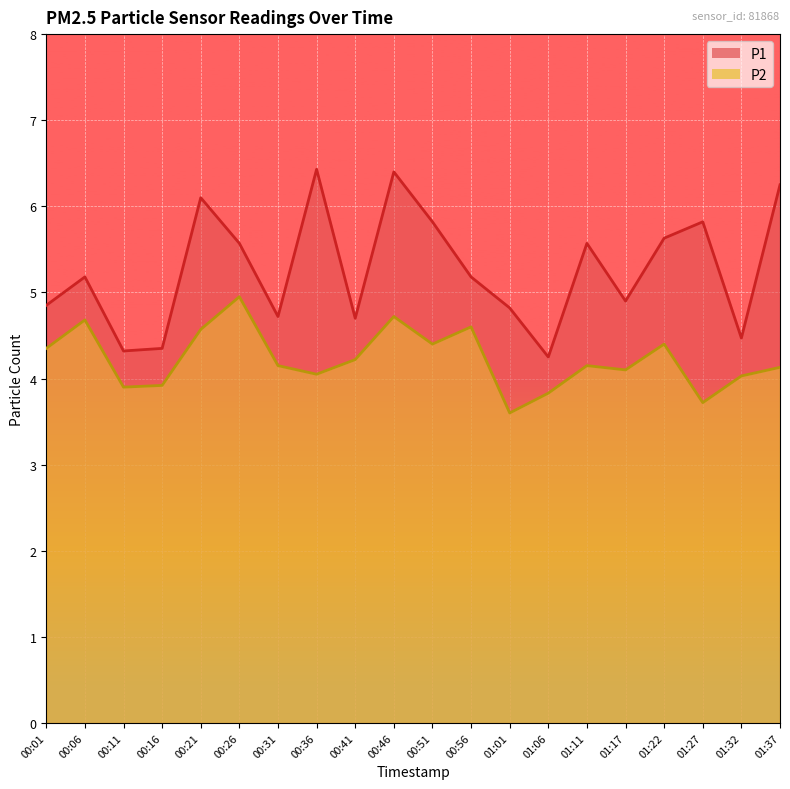

Which series has the largest range (max minus min)?

P1